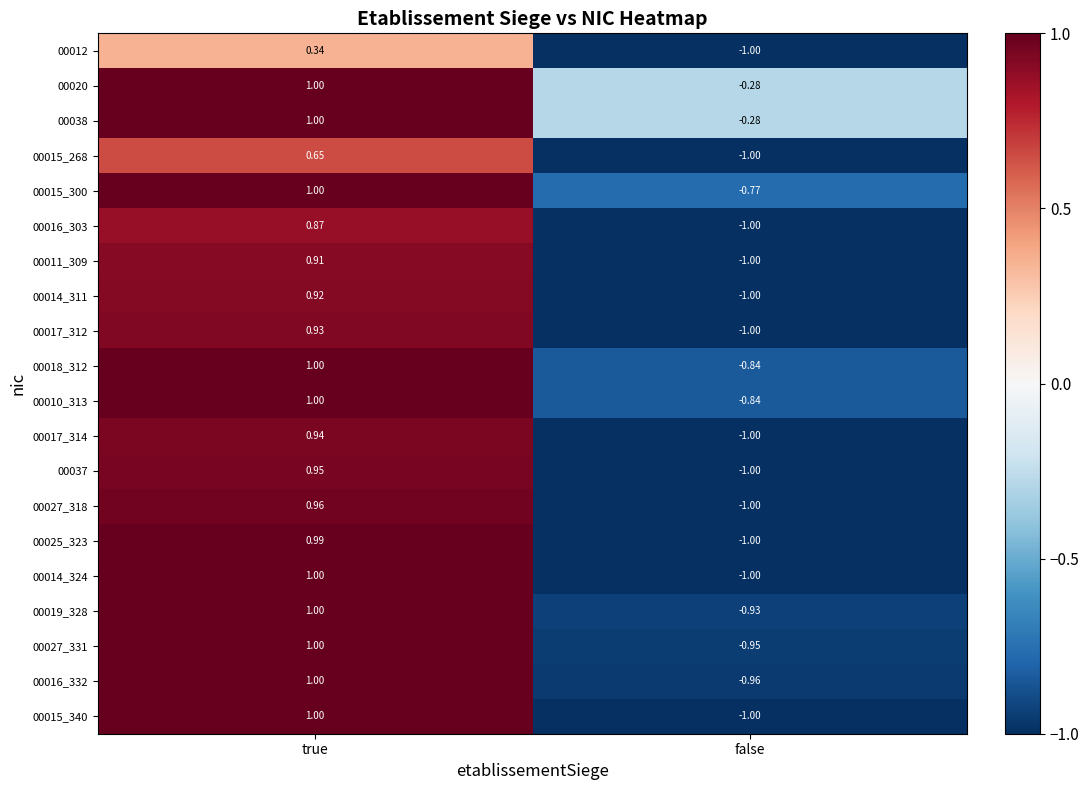

At which label does 00016_303 reach its peak?

true